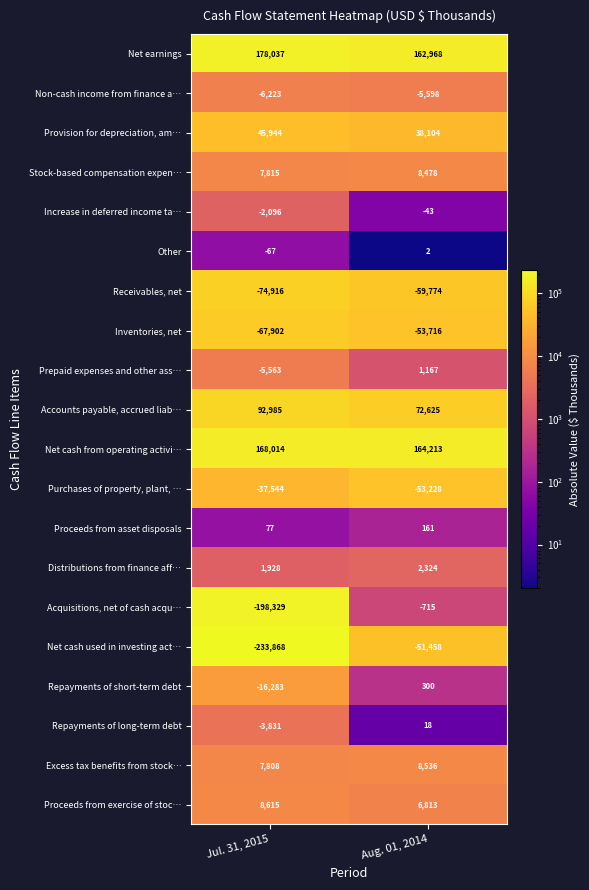

The value of Net earnings at Aug. 01, 2014 is 273964. True or false?

False